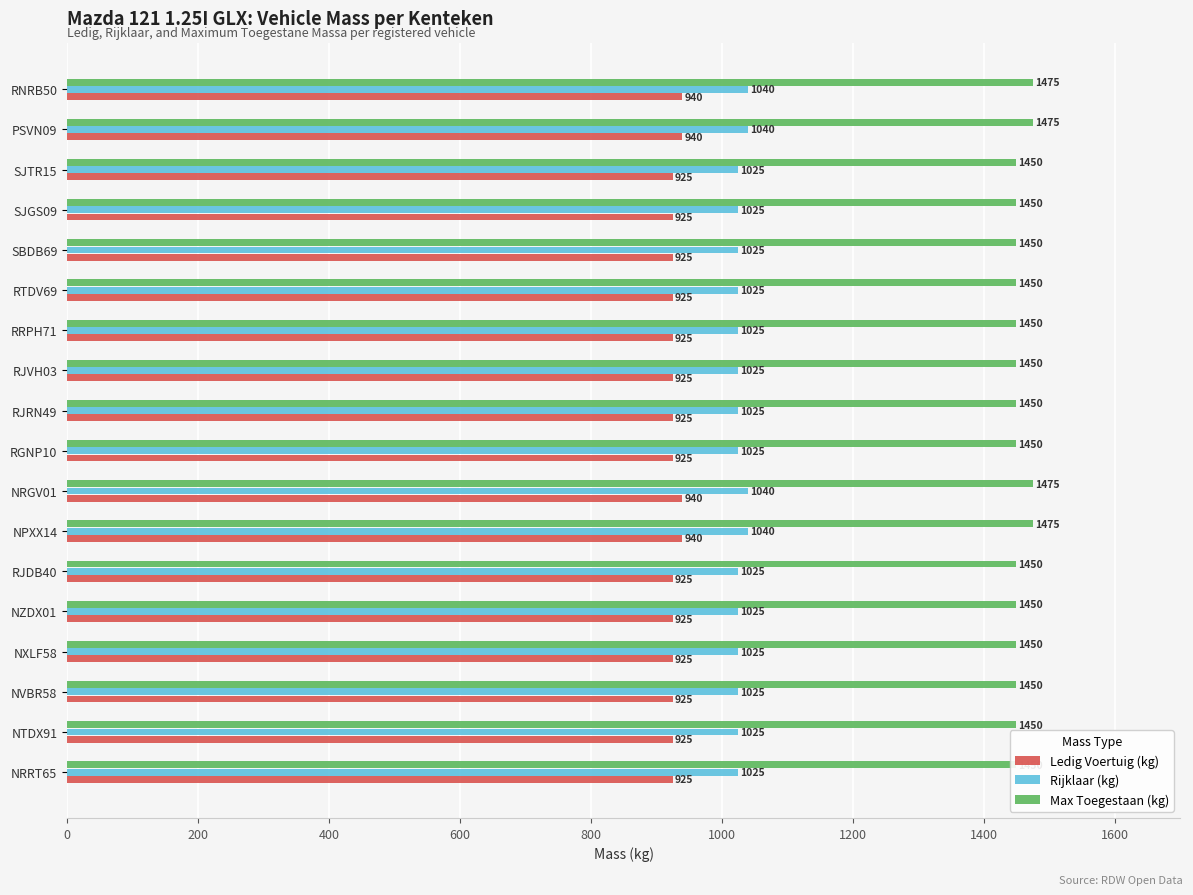

Which has a higher value, RGNP10 or RTDV69?

RGNP10